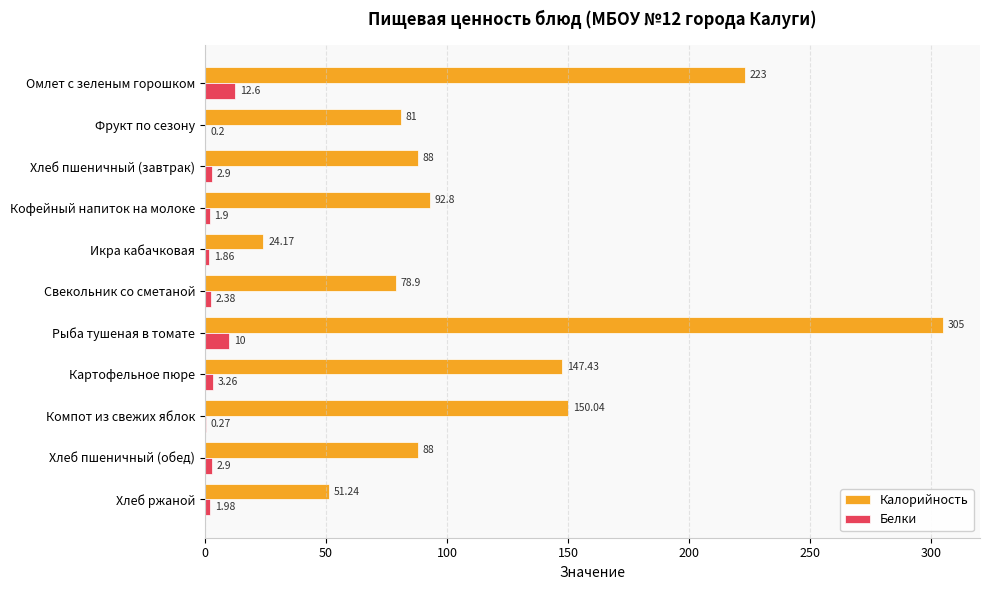

Between Кофейный напиток на молоке and Картофельное пюре, which series saw the biggest shift?

Калорийность